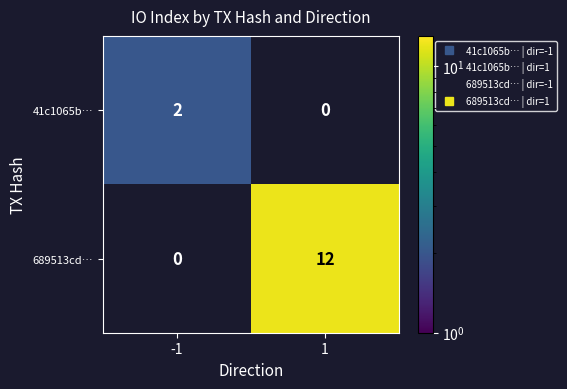

At which category is the sum across all series the highest?

1